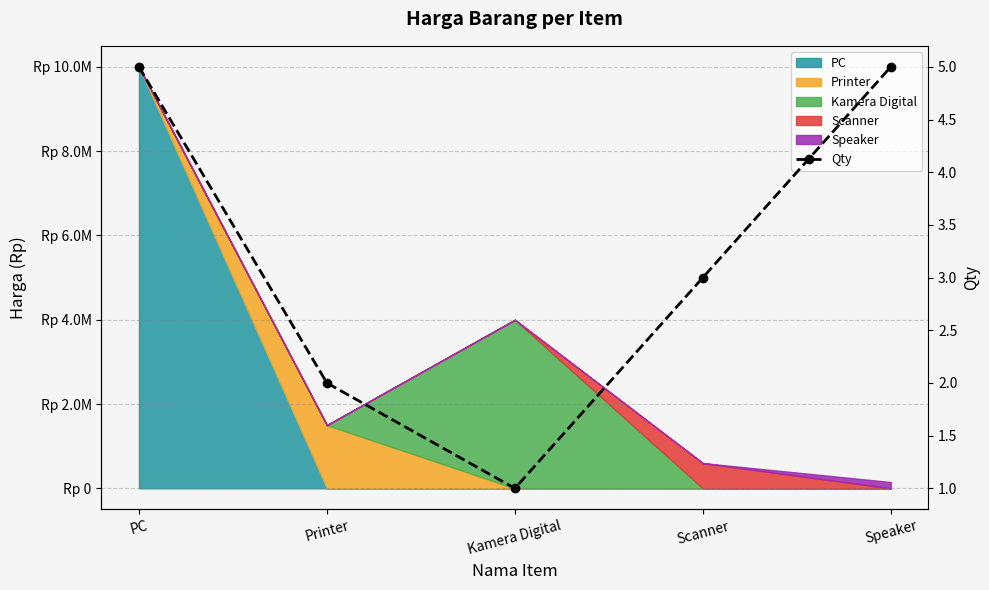

List the labels in order of value, smallest first.

Kamera Digital, Printer, Scanner, PC, Speaker